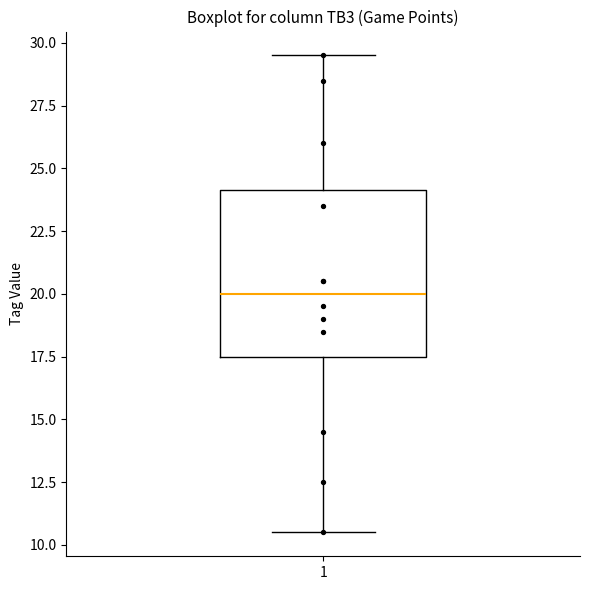

Read this box plot against the y-axis: the position of the median line, the range covered by the box, and the ends of both whiskers. The values are not printed on the chart, so give them approximately, as read against the axis.

median 20.0, box 17.5 to 24.0, whiskers 10.5 to 29.5